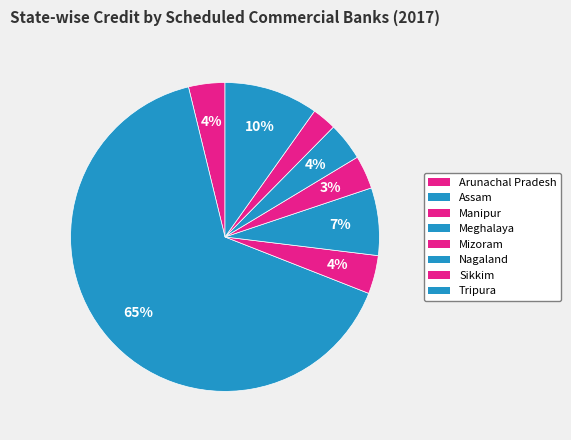

What percentage is the Meghalaya slice, to the nearest percent?

7%